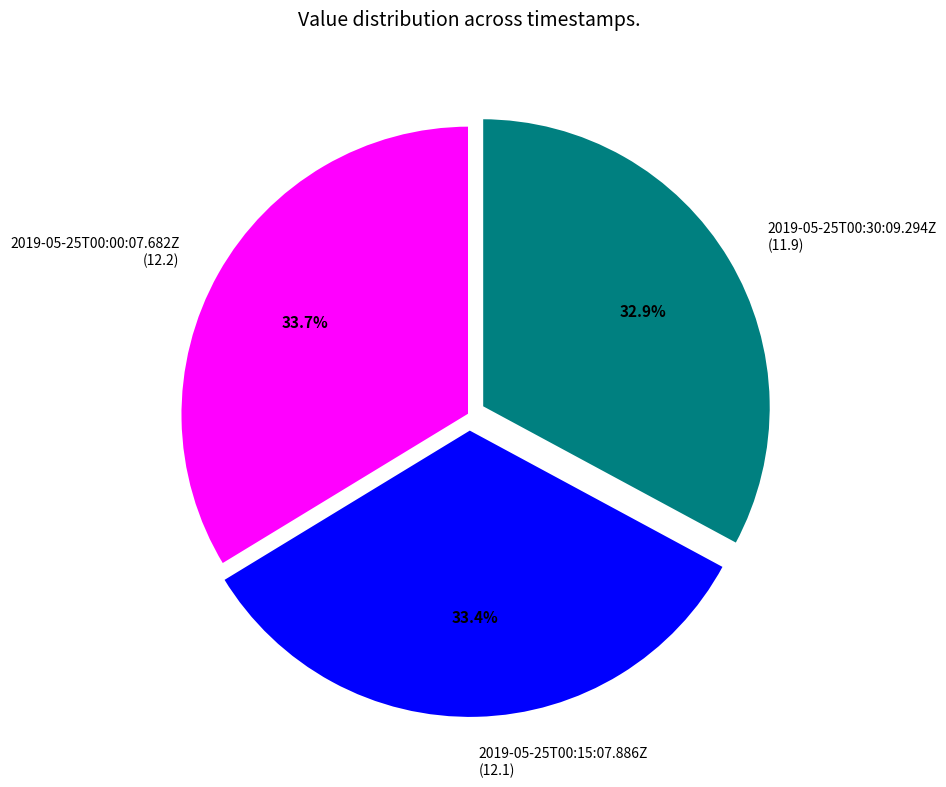

Is there any slice that represents more than half of the pie?

No